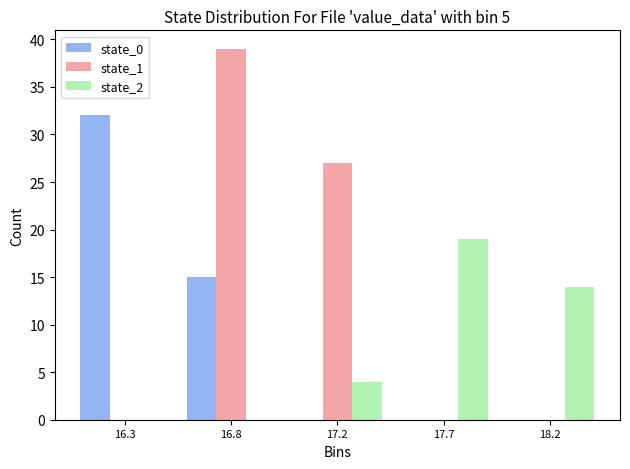

Reading left to right, transcribe all the data shown in this chart.

state_0: 16.3=32	16.8=15	17.2=0	17.7=0	18.2=0
state_1: 16.3=0	16.8=39	17.2=27	17.7=0	18.2=0
state_2: 16.3=0	16.8=0	17.2=4	17.7=19	18.2=14